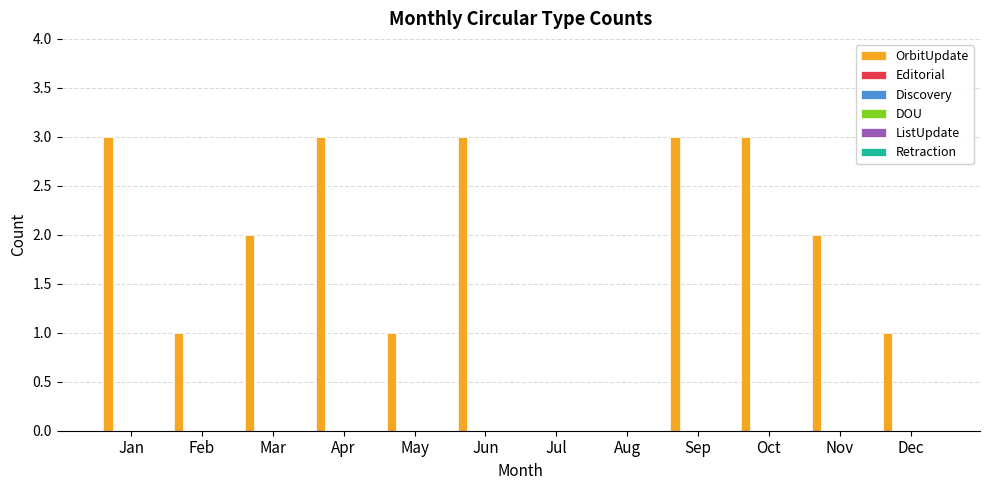

What is the sum of all values?

22